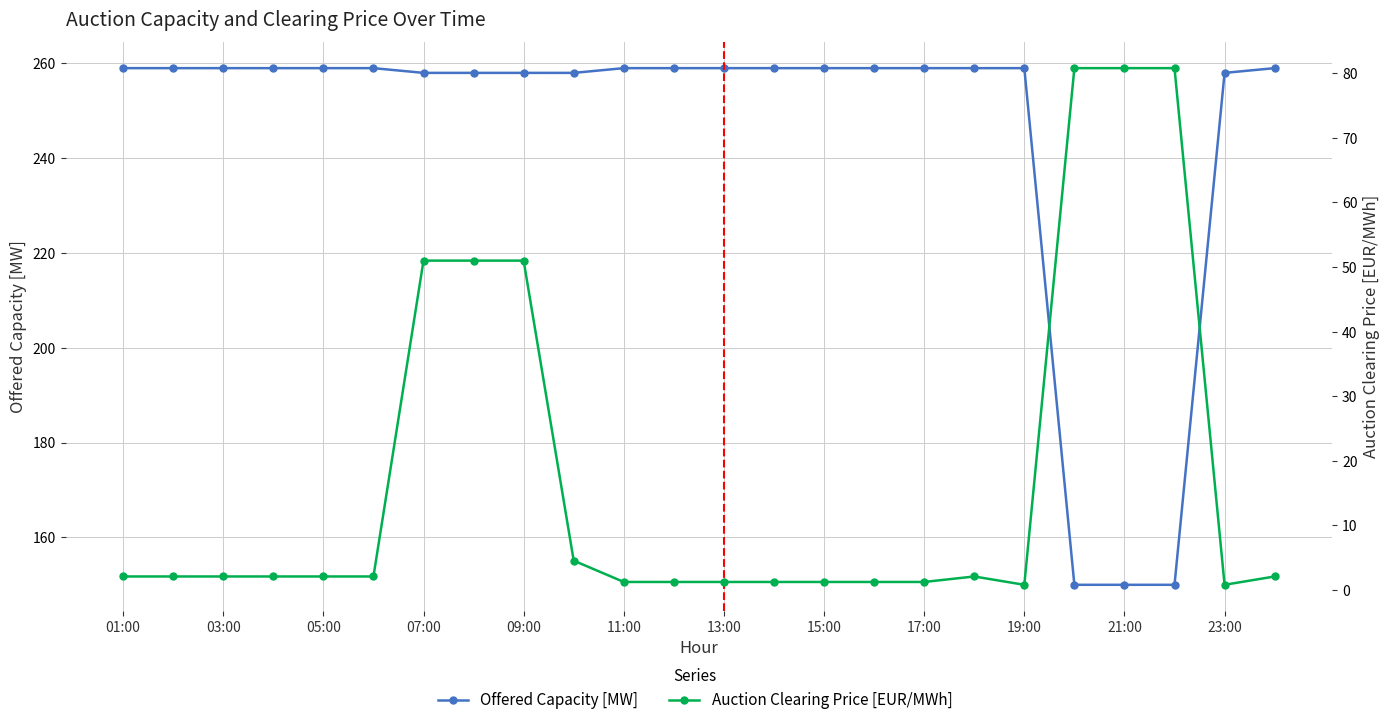

Is it true that Auction Clearing Price [EUR/MWh] equals 2.0 at 15:00?

False